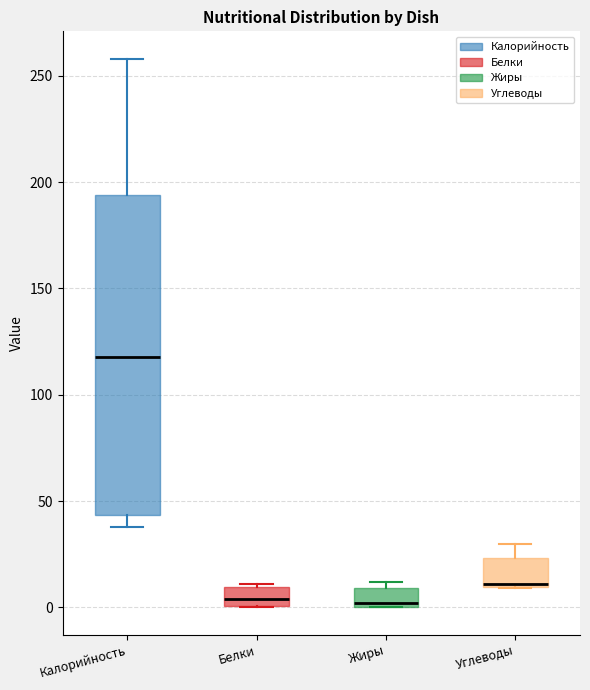

Reading left to right, transcribe this box plot: for each box, give where its median line is, the range the box spans, and where its two whiskers end, as read against the y-axis. The values are not printed on the chart, so give them approximately, as read against the axis.

Калорийность: median 120, box 45 to 195, whiskers 40 to 260
Белки: median 5, box 0 to 10, whiskers 0 to 10
Жиры: median 0 (just above the box's lower edge), box 0 to 10, whiskers 0 to 10 (just above the box's upper edge)
Углеводы: median 10 (just above the box's lower edge), box 10 to 25, whiskers 10 to 30